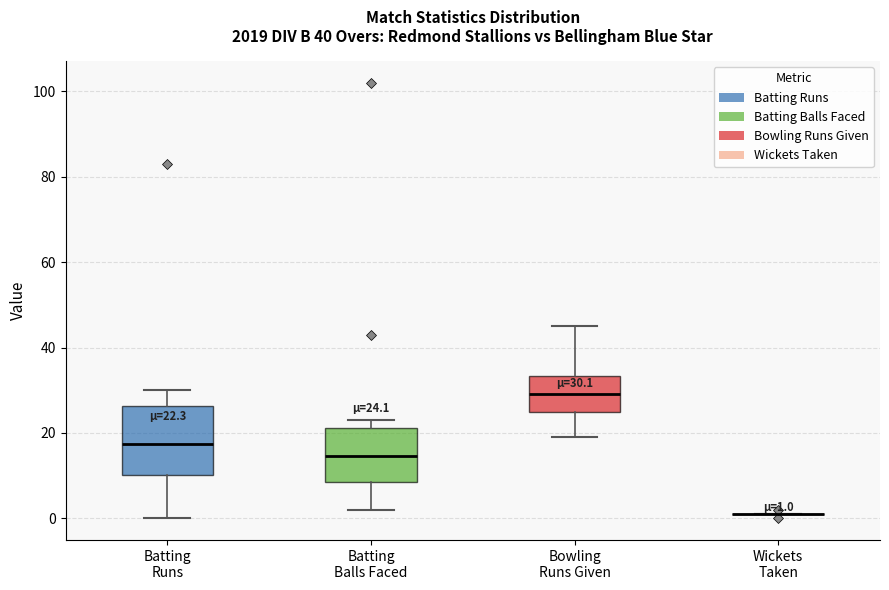

Comparing the boxes themselves (not the whiskers), which one is the tallest?

Batting Runs